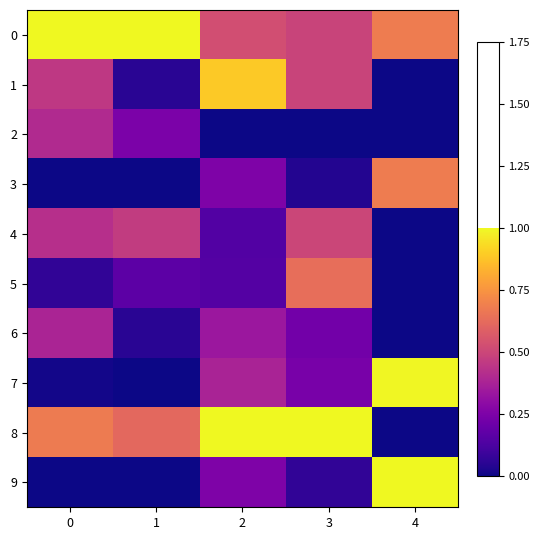

Reading left to right, what are all the values shown in this chart?

0: 0=1.0	1=1.0	2=0.5	3=0.5	4=0.7
1: 0=0.5	1=0.1	2=0.9	3=0.5	4=0.0
2: 0=0.4	1=0.2	2=0.0	3=0.0	4=0.0
3: 0=0.0	1=0.0	2=0.3	3=0.0	4=0.7
4: 0=0.4	1=0.5	2=0.1	3=0.5	4=0.0
5: 0=0.1	1=0.2	2=0.1	3=0.6	4=0.0
6: 0=0.4	1=0.1	2=0.3	3=0.2	4=0.0
7: 0=0.0	1=0.0	2=0.4	3=0.2	4=1.0
8: 0=0.7	1=0.6	2=1.0	3=1.0	4=0.0
9: 0=0.0	1=0.0	2=0.3	3=0.1	4=1.0